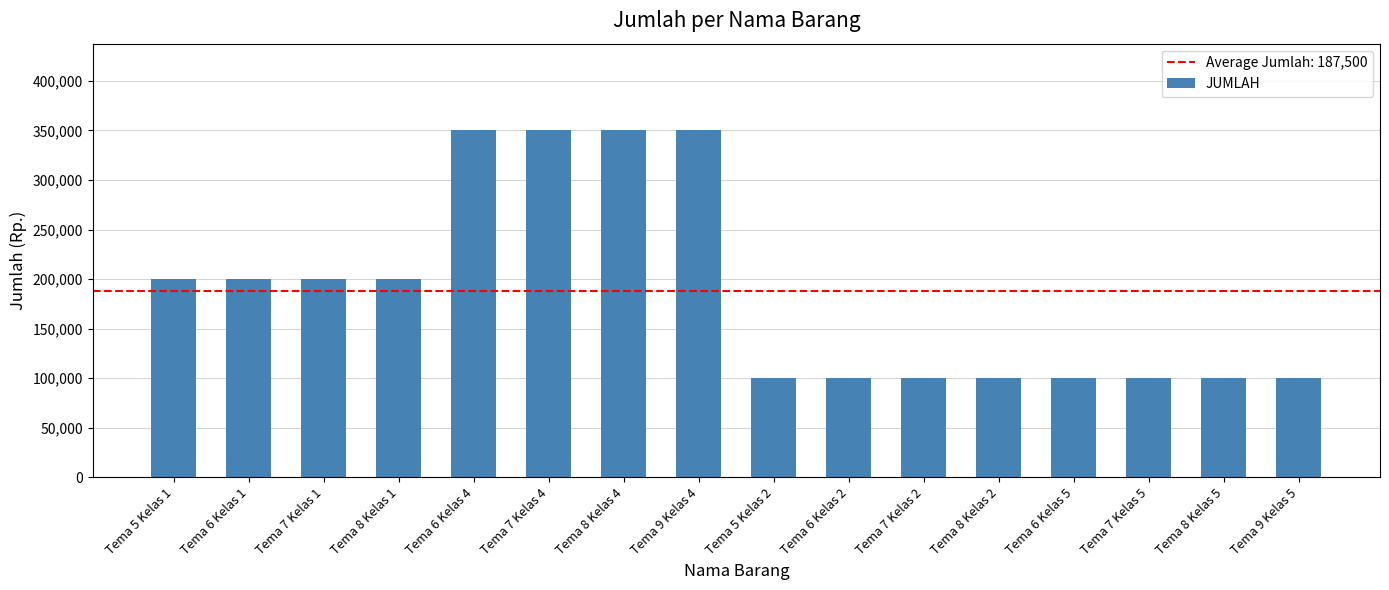

Between Tema 7 Kelas 2 and Tema 6 Kelas 1, which is larger?

Tema 6 Kelas 1